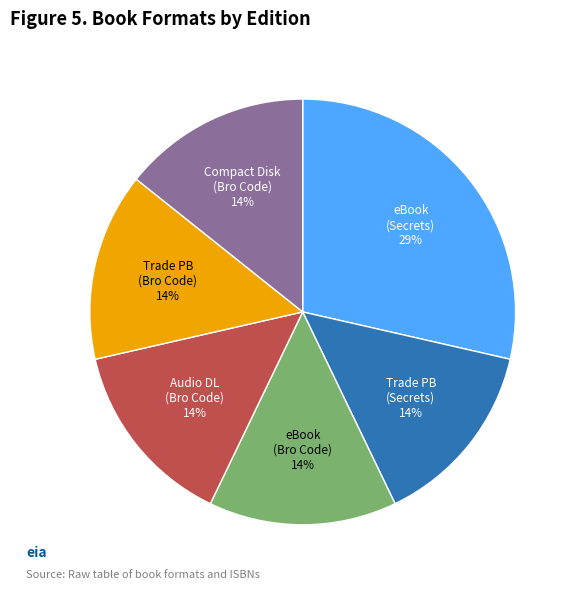

Between eBook (Bro Code) and eBook (Secrets), which is larger?

eBook (Secrets)